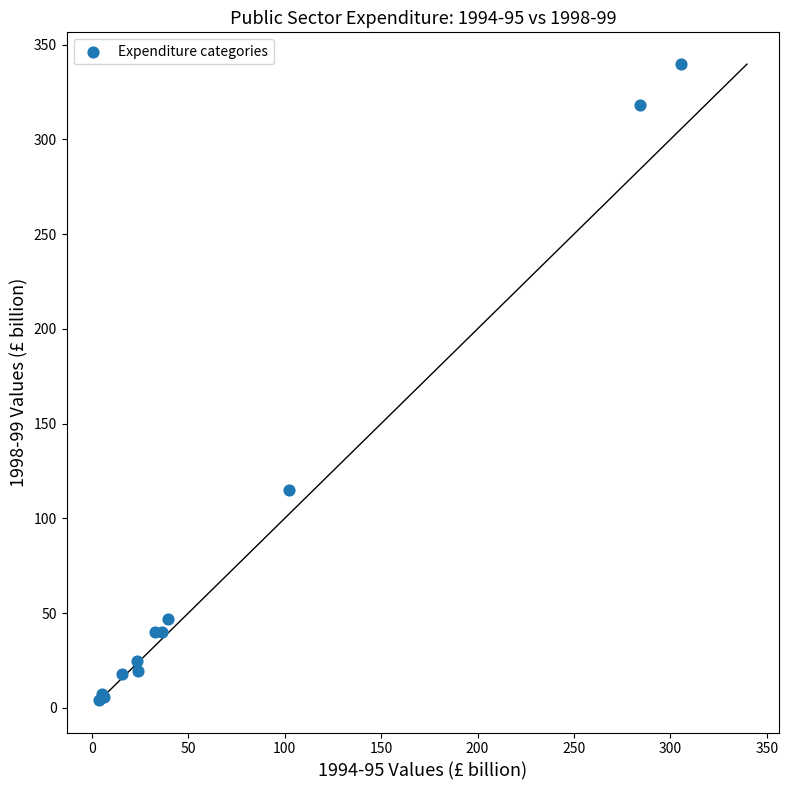

What Y value in the scatter plot is closest to 172?

115.2